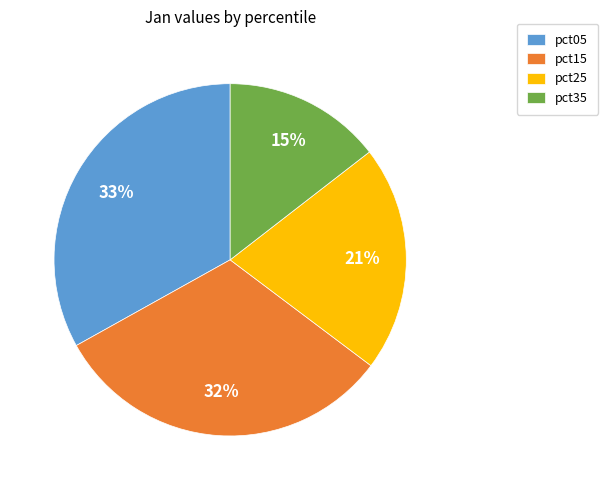

The pct15 slice represents 32% of the pie. True or false?

True